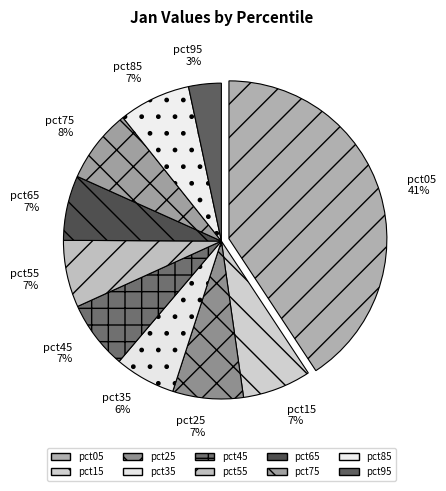

The pct25 slice represents 14% of the pie. True or false?

False